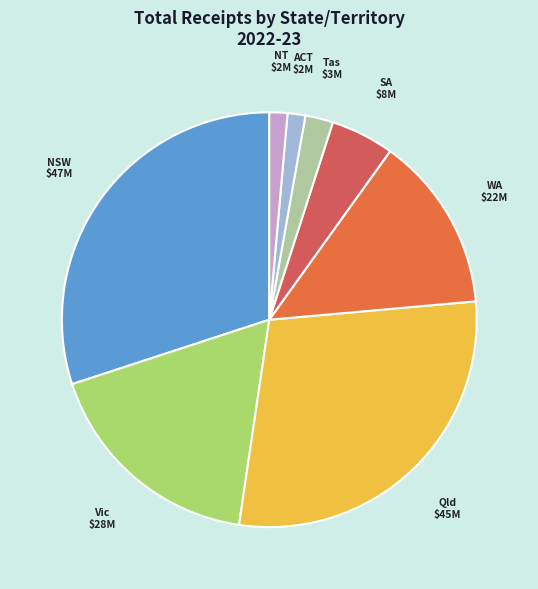

Does NT represent more than half of the total?

No